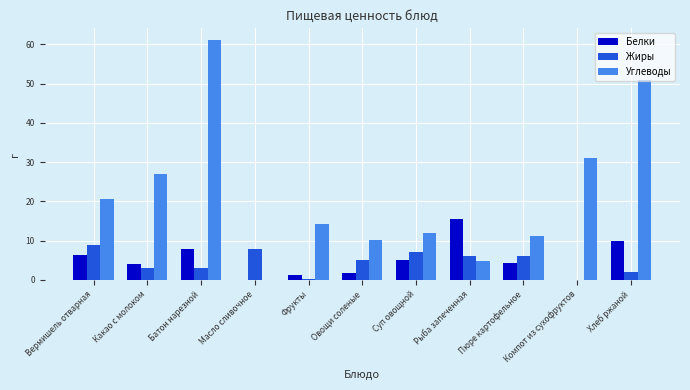

At which label does Углеводы reach its peak?

Батон нарезной